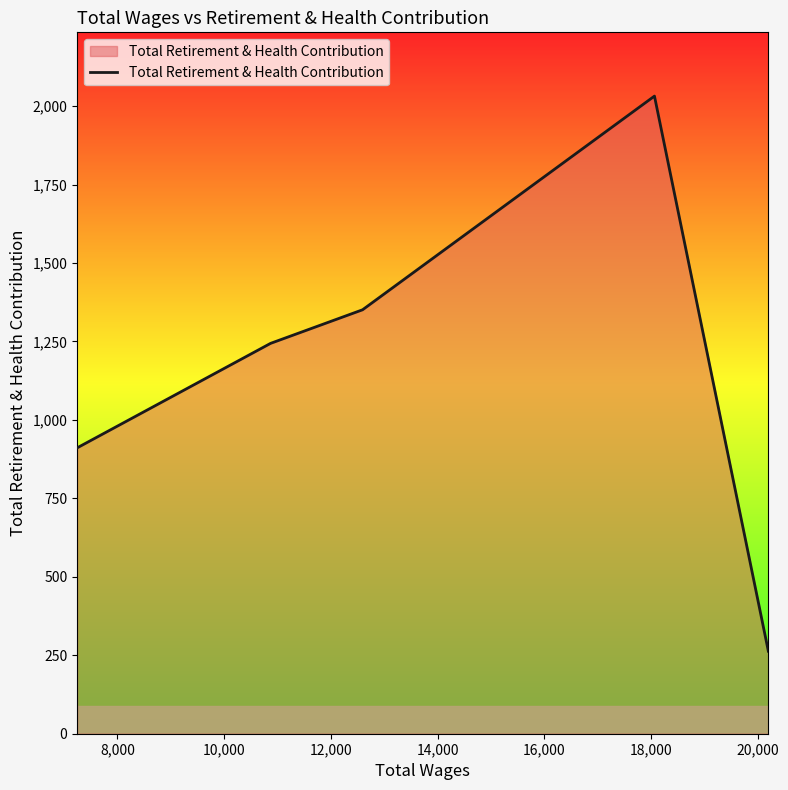

What is the difference between the second highest and second lowest values?

440